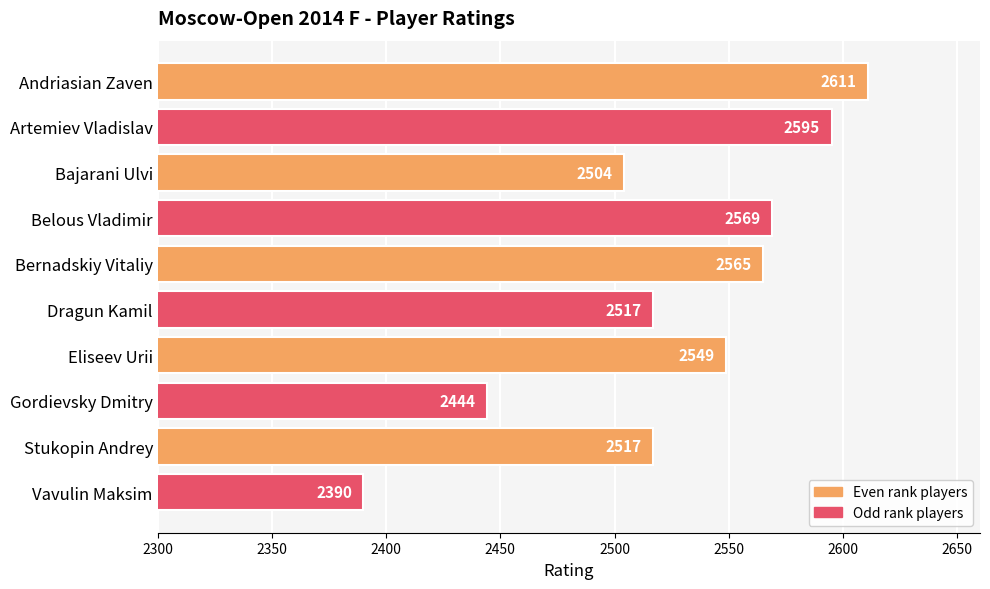

Reading bottom to top, transcribe all the data shown in this chart.

2390	2517	2444	2549	2517	2565	2569	2504	2595	2611